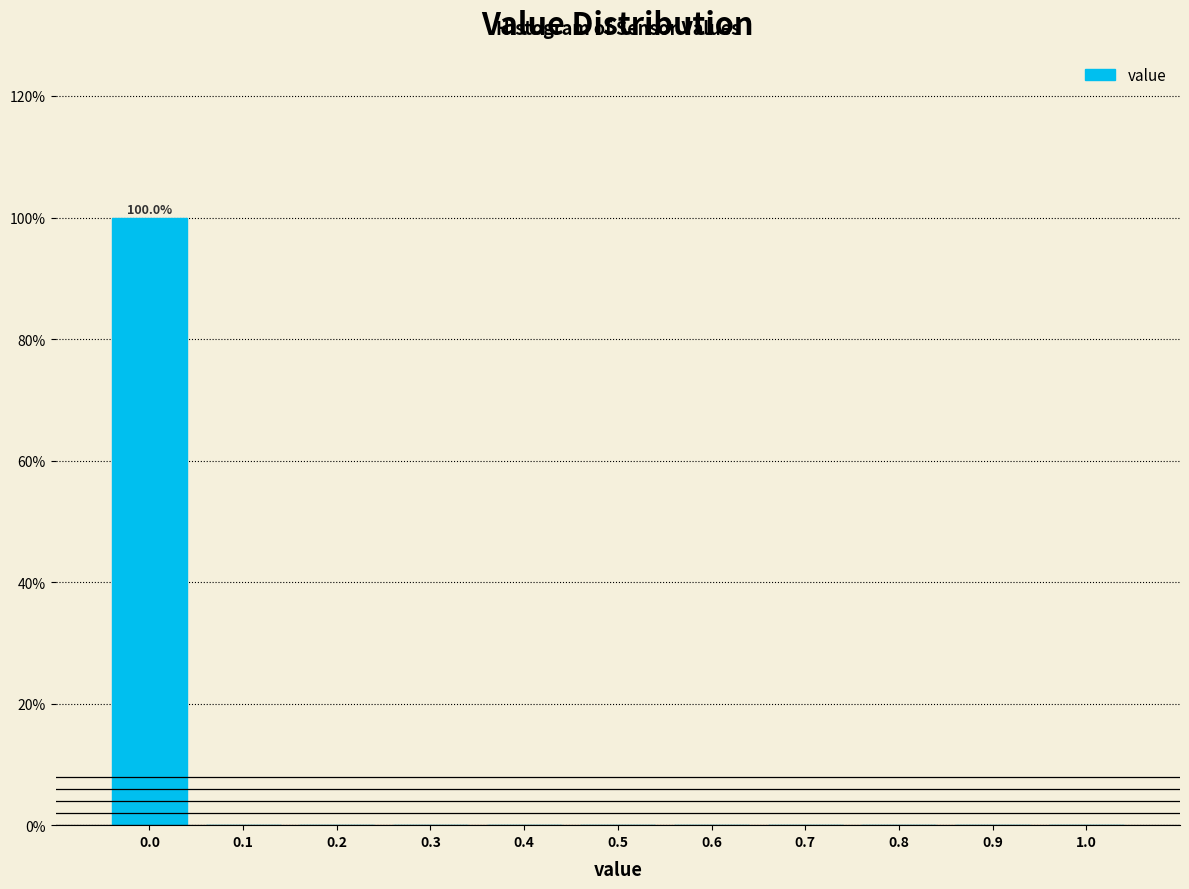

Over which range of the x-axis is the bar tallest?

-0.05 to 0.05